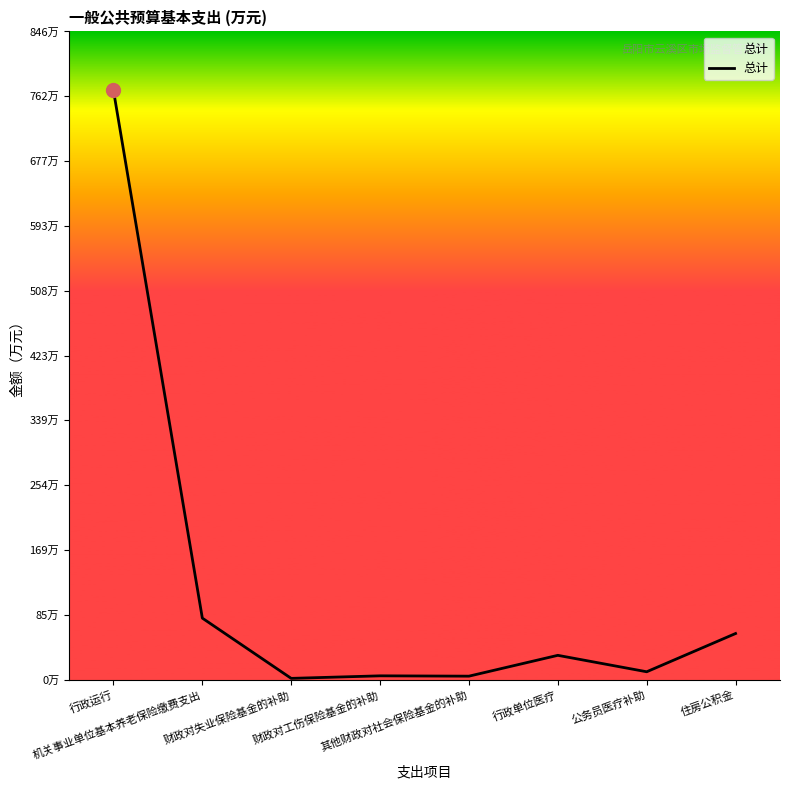

Is this an area chart (filled region under the line)?

No